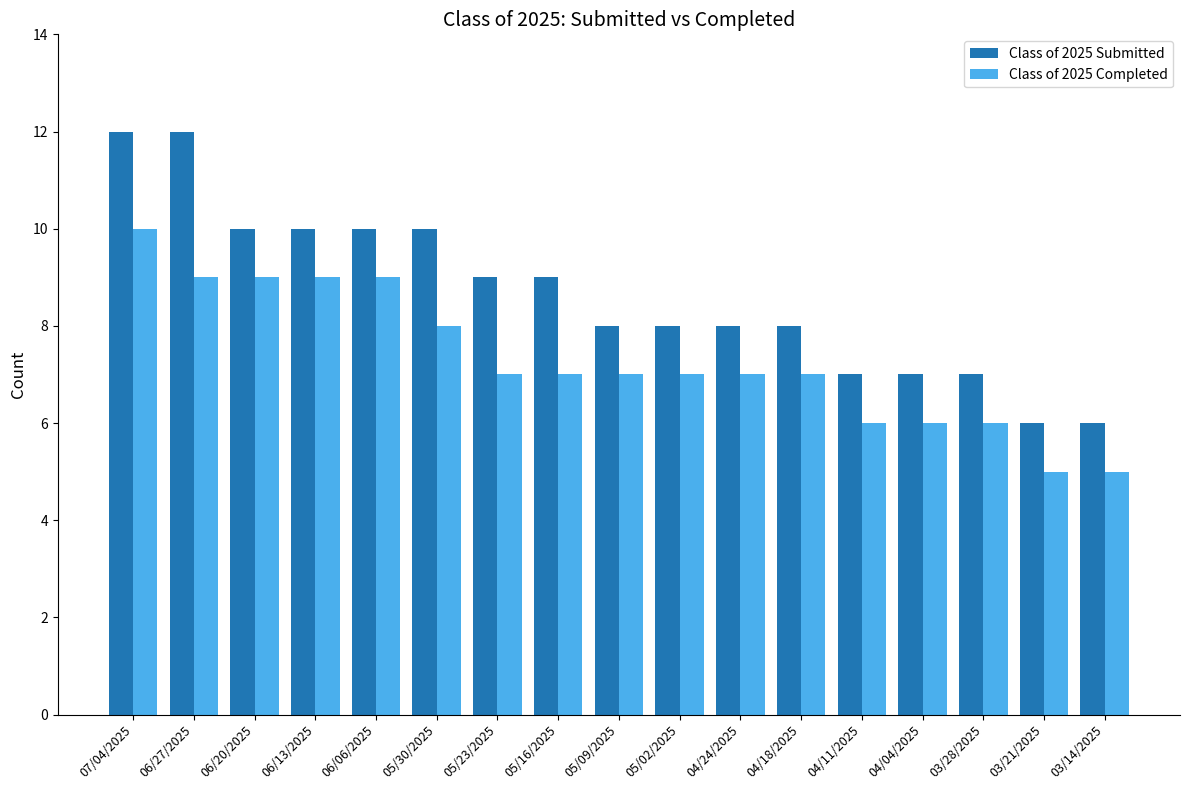

Rank the series by their average value, from lowest to highest.

Class of 2025 Completed, Class of 2025 Submitted